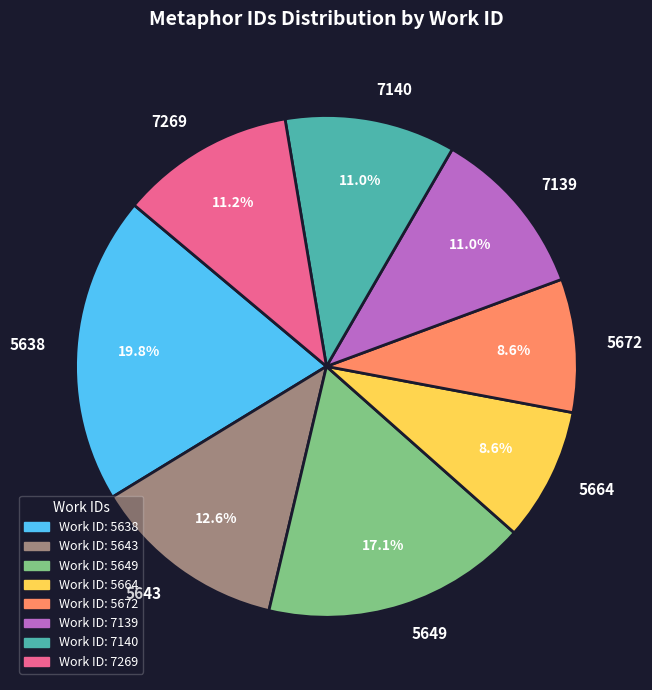

The 5664 slice represents 9% of the pie. True or false?

True